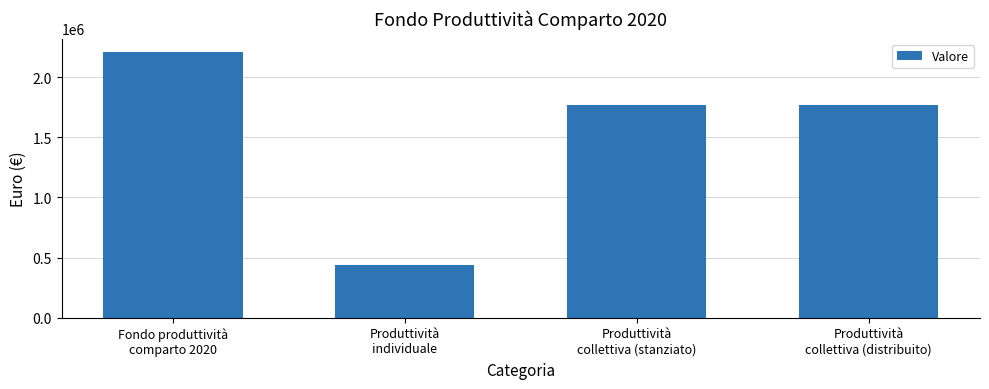

How many bars are there in total?

4